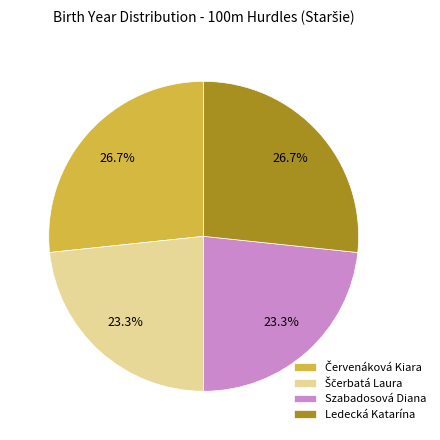

Does any single category account for the majority?

No